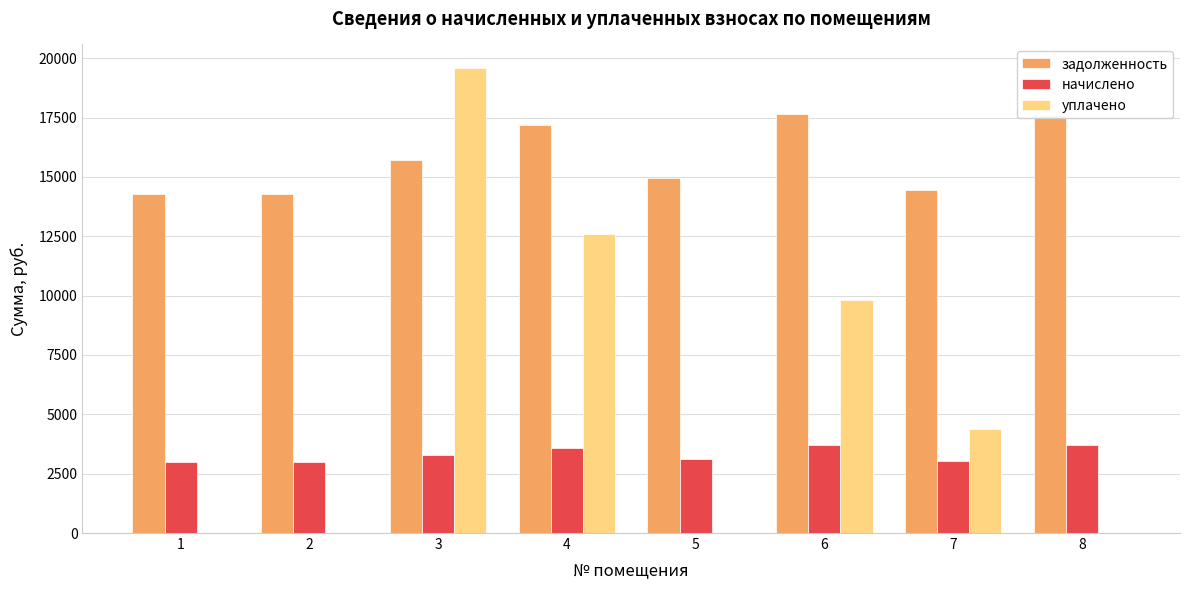

Is the value of уплачено at 5 greater than the value of начислено at 3?

No